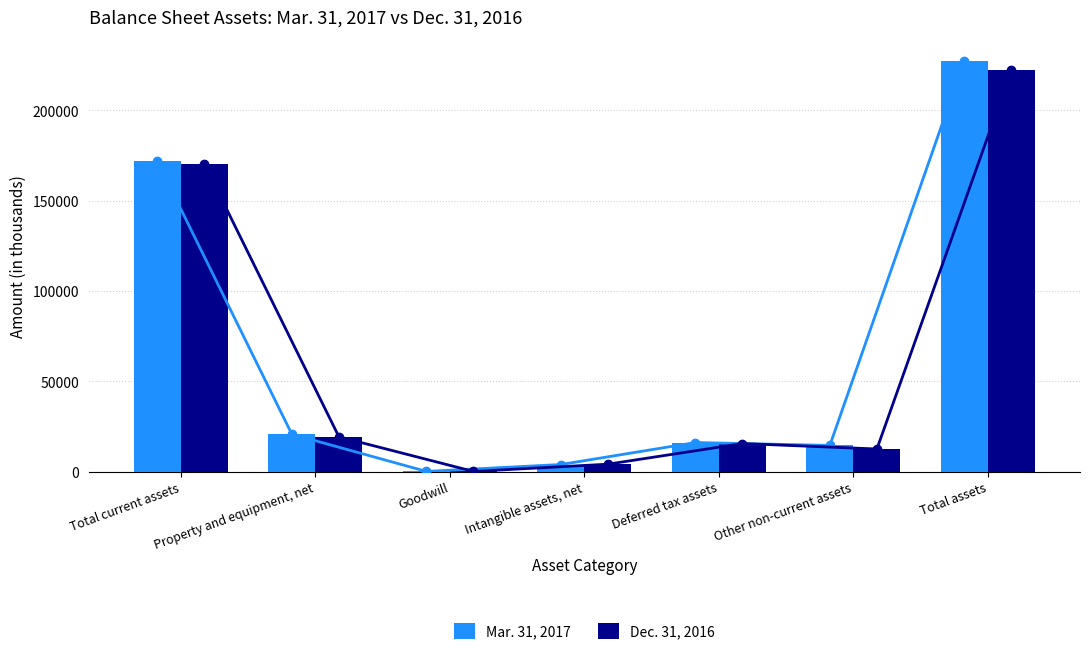

What is the label of the 5th bar from the left?

Deferred tax assets